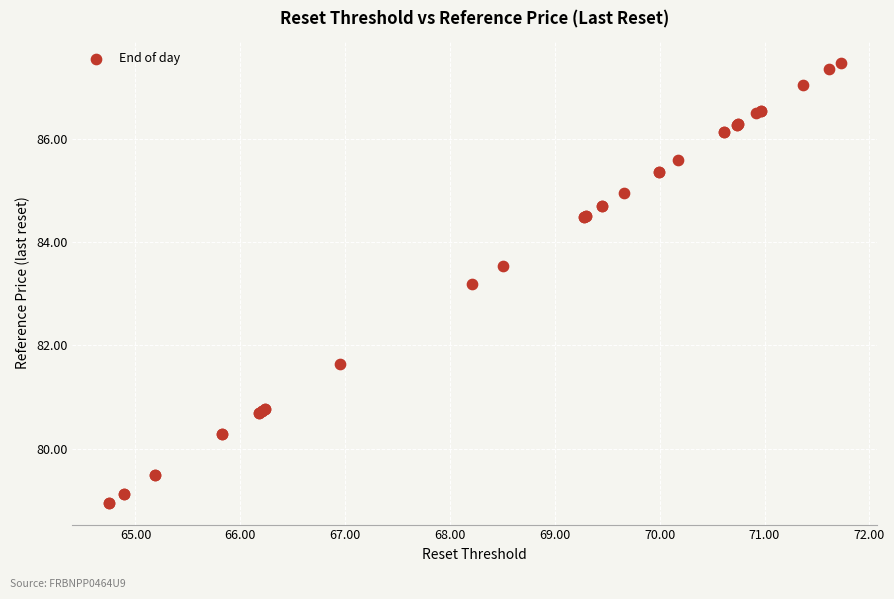

What Y value in the scatter plot is closest to 83?

83.2